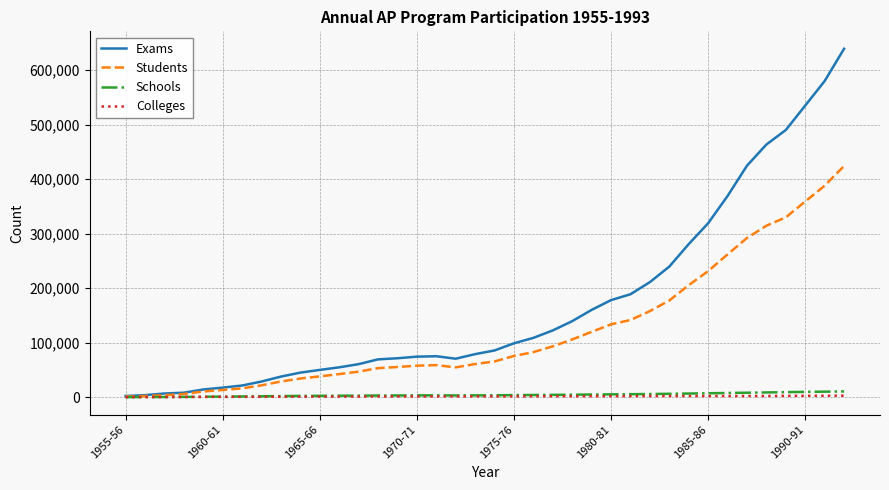

Which series has the largest total across all categories?

Exams